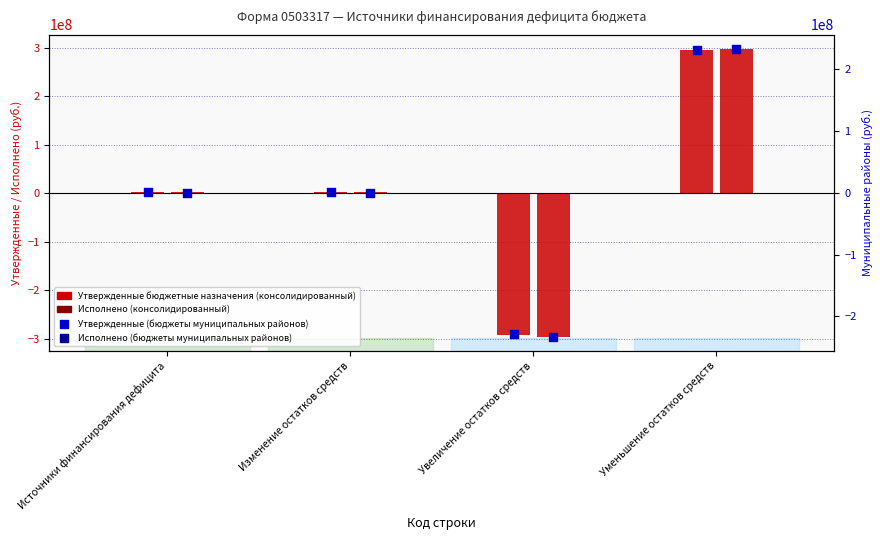

Which series reaches the maximum Y coordinate?

Исполнено (консолидированный)